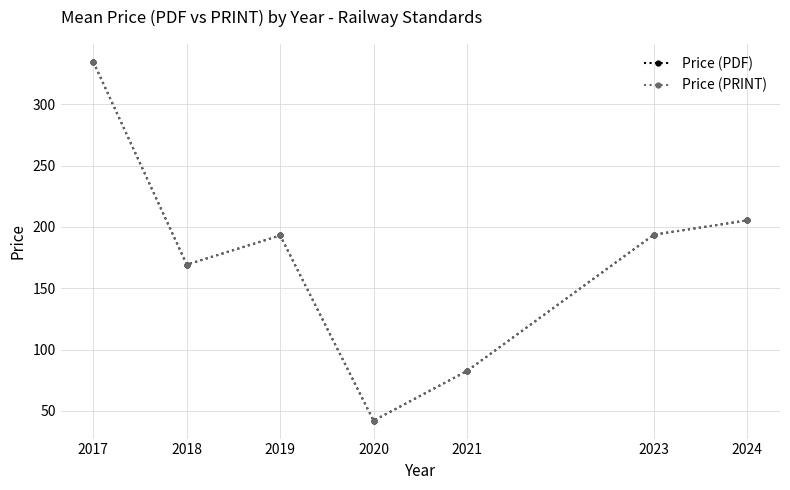

Is this an area chart (filled region under the line)?

No